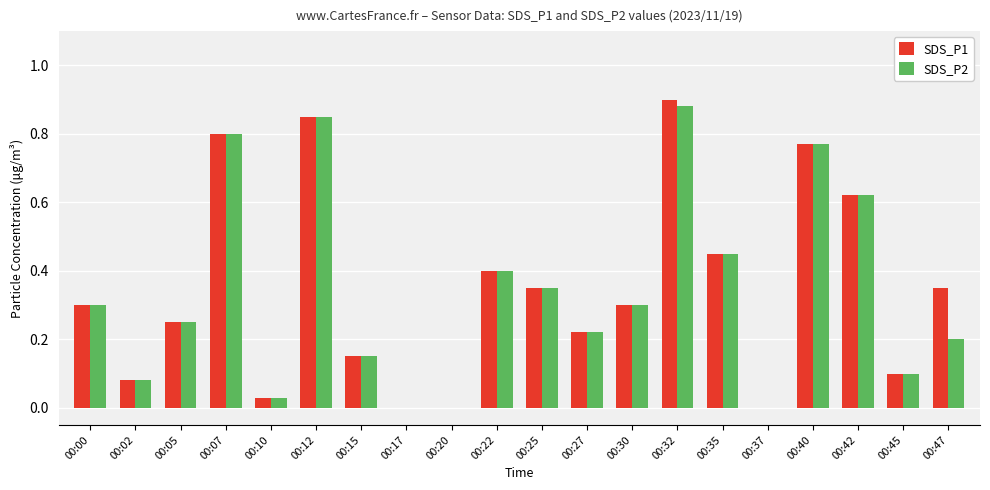

Count the number of data series in this chart.

2